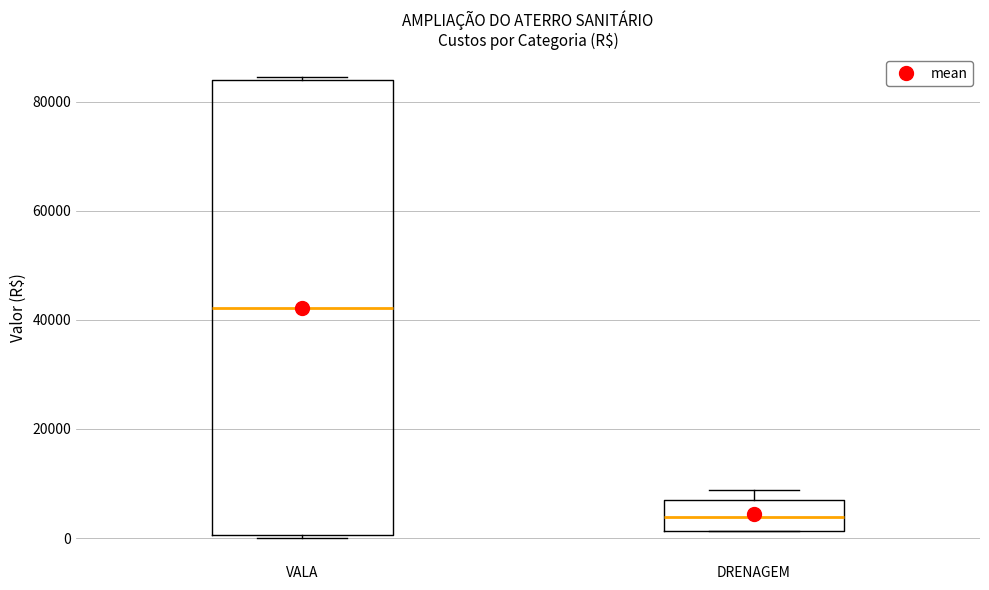

Which box's median line is the lowest?

DRENAGEM